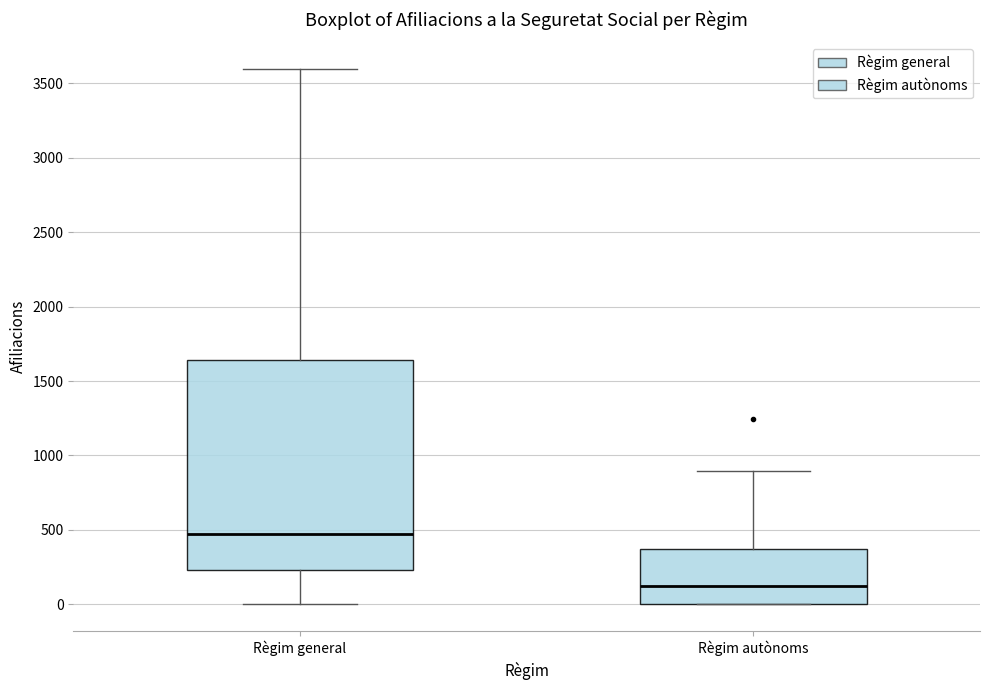

Which box is the tallest, from its lower edge to its upper edge?

Règim general